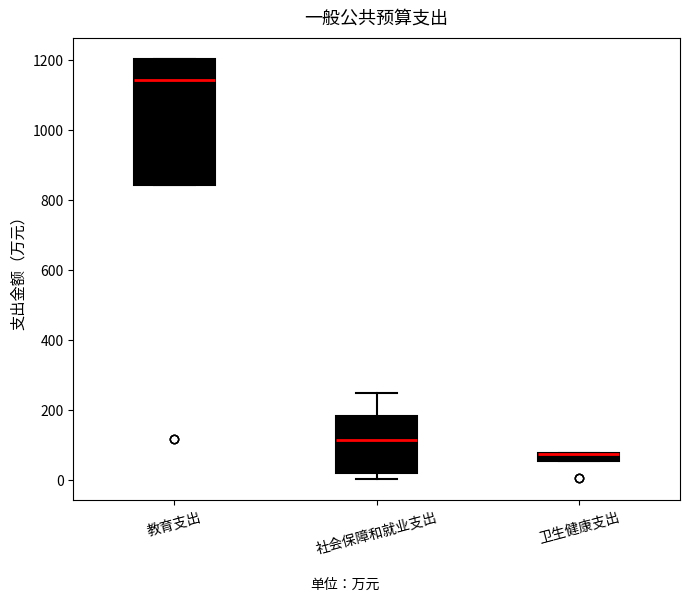

Comparing the boxes themselves (not the whiskers), which one is the tallest?

教育支出